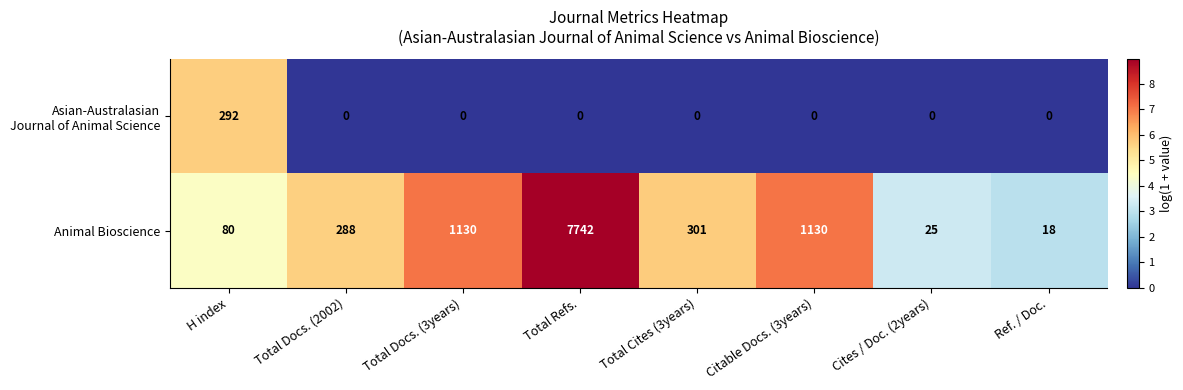

At which category is the sum across all series the highest?

Total Refs.